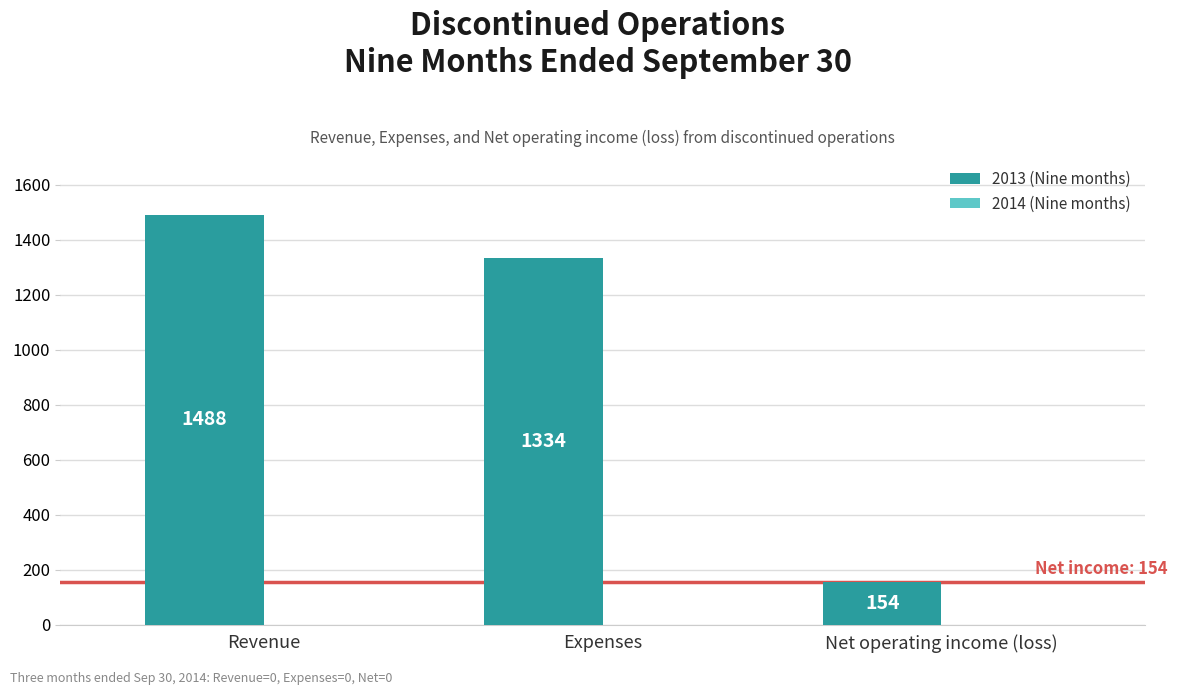

What is the label of the 2nd bar from the left?

Expenses